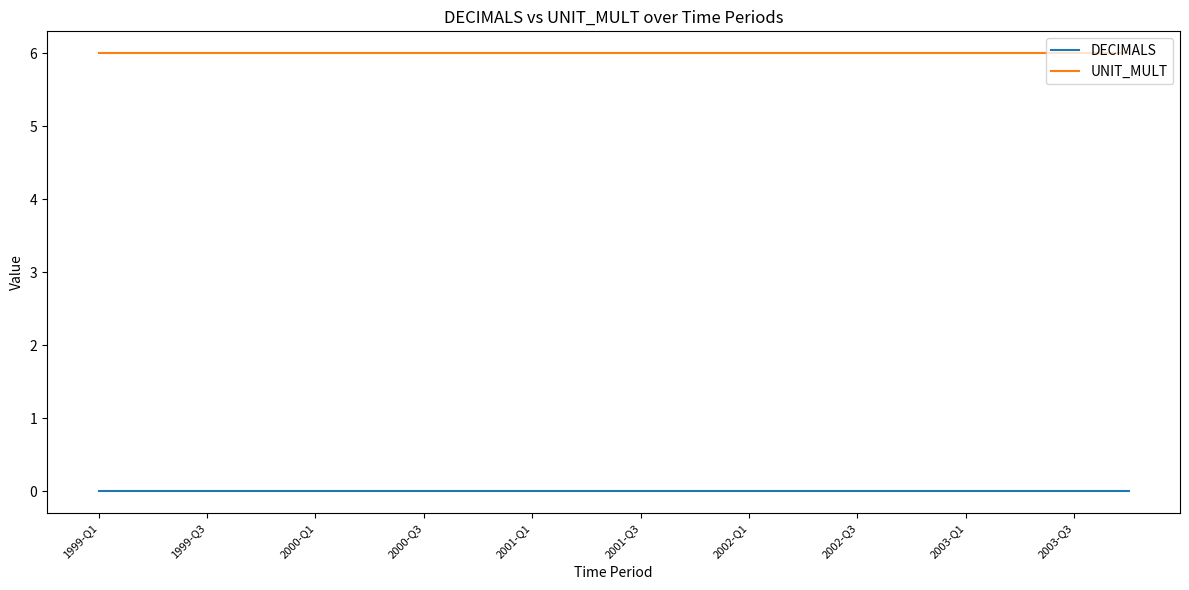

Is this an area chart (filled region under the line)?

No